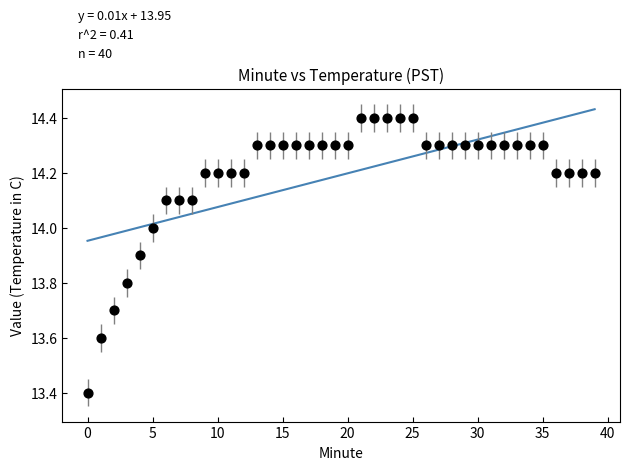

What Y value in the scatter plot is closest to 13?

13.4